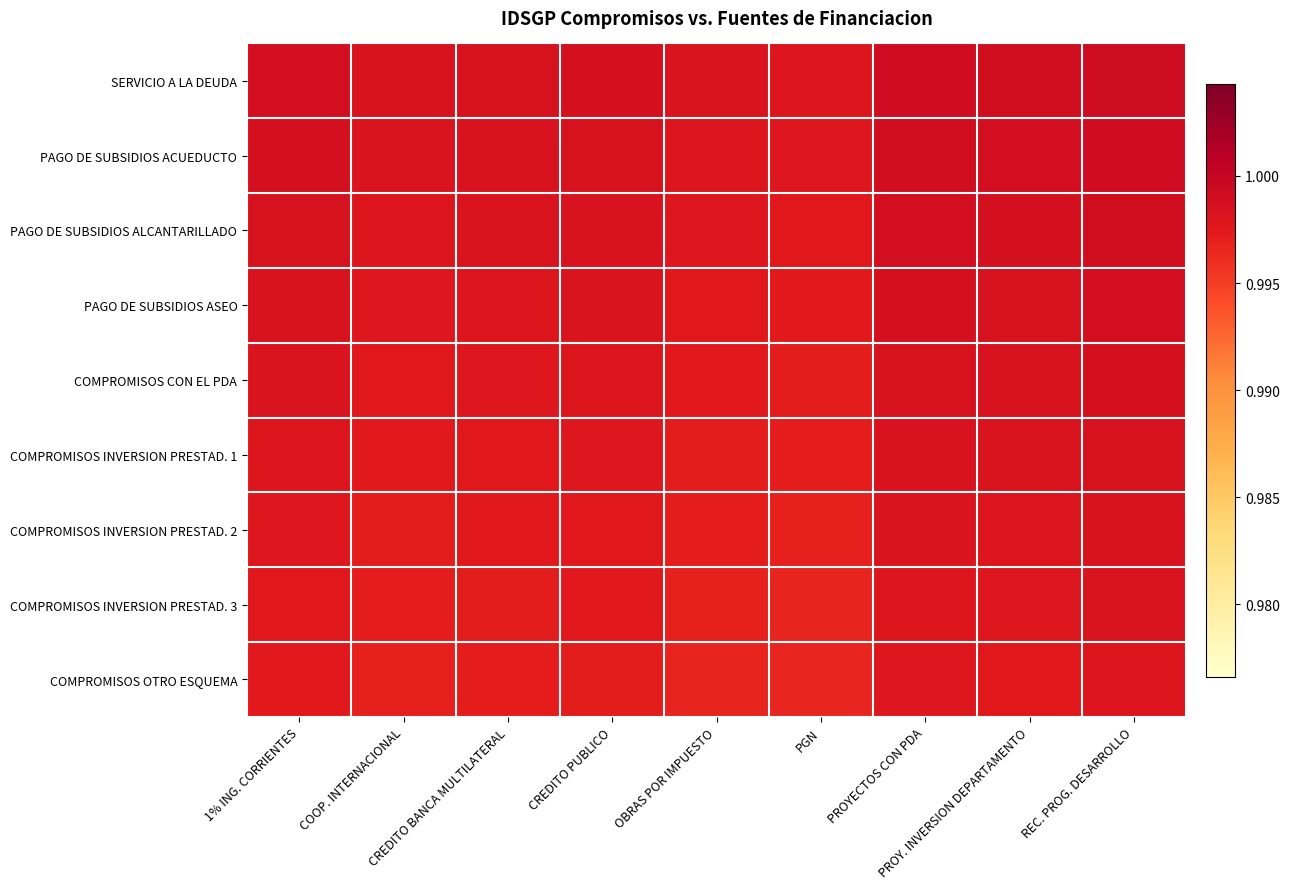

Rank the series at 1% ING. CORRIENTES from lowest to highest value.

COMPROMISOS OTRO ESQUEMA, COMPROMISOS INVERSION PRESTAD. 3, COMPROMISOS INVERSION PRESTAD. 2, COMPROMISOS INVERSION PRESTAD. 1, COMPROMISOS CON EL PDA, PAGO DE SUBSIDIOS ASEO, PAGO DE SUBSIDIOS ALCANTARILLADO, PAGO DE SUBSIDIOS ACUEDUCTO, SERVICIO A LA DEUDA